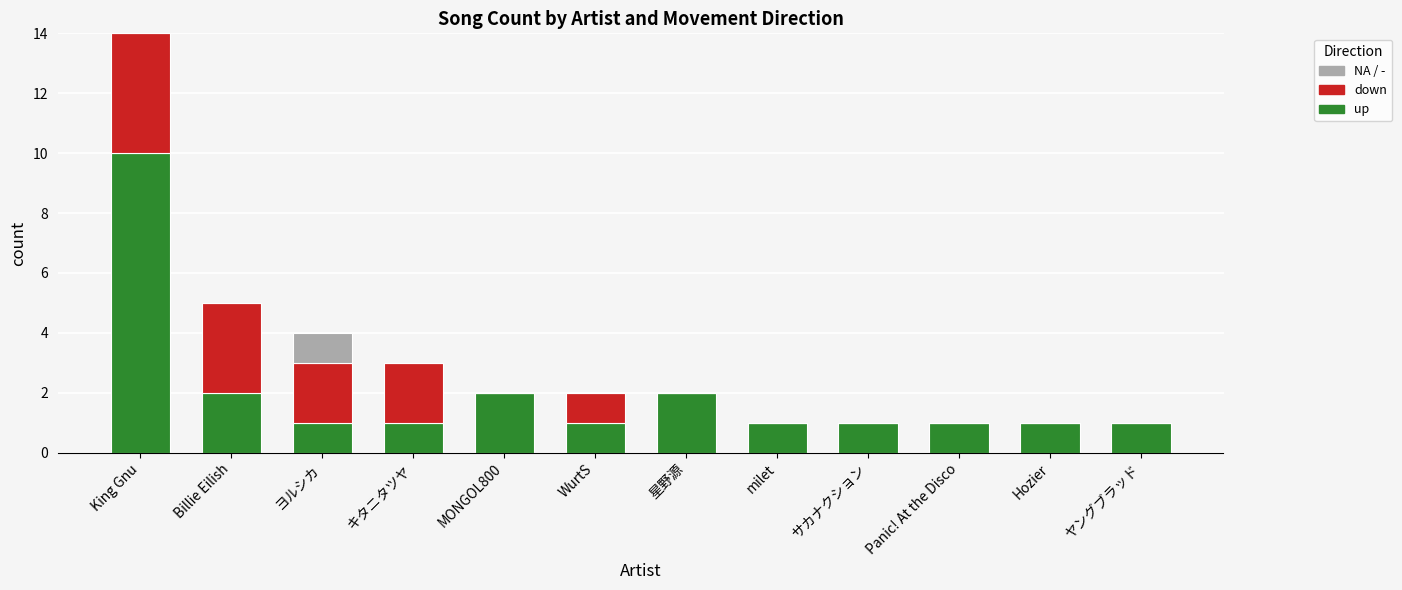

At which category is the sum across all series the highest?

King Gnu